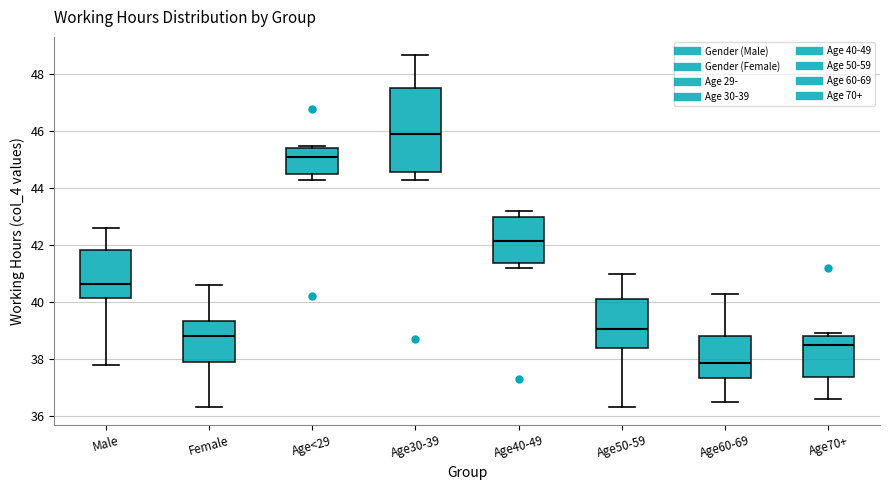

Where does the median line of the box for Age40-49 sit on the y-axis? The values are not printed on the chart, so give them approximately, as read against the axis.

42.2